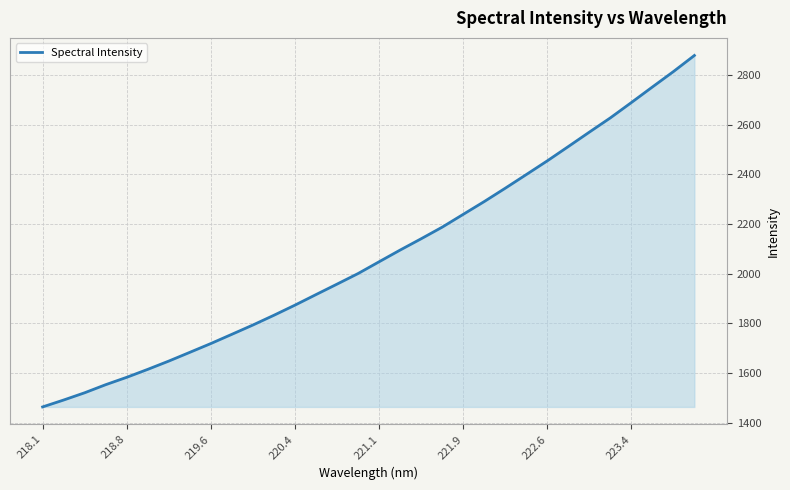

What is the difference between the maximum and minimum values?

1415.6